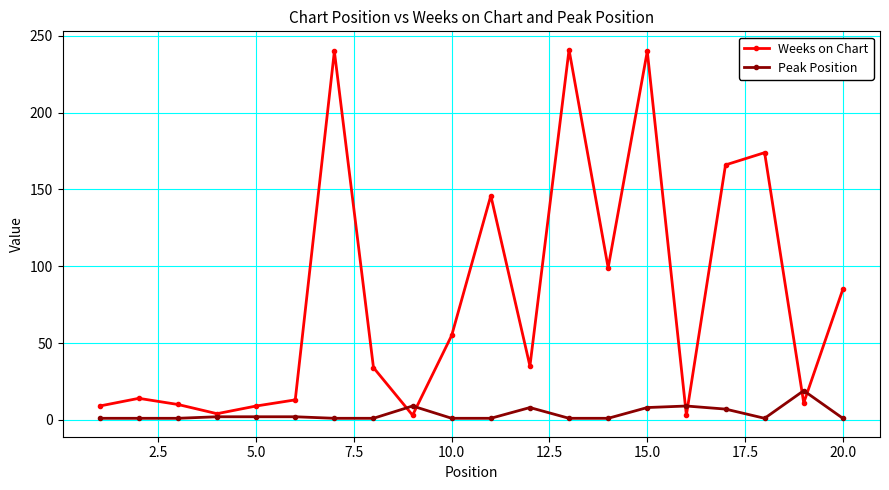

What are all the series names shown in the legend?

Weeks on Chart, Peak Position